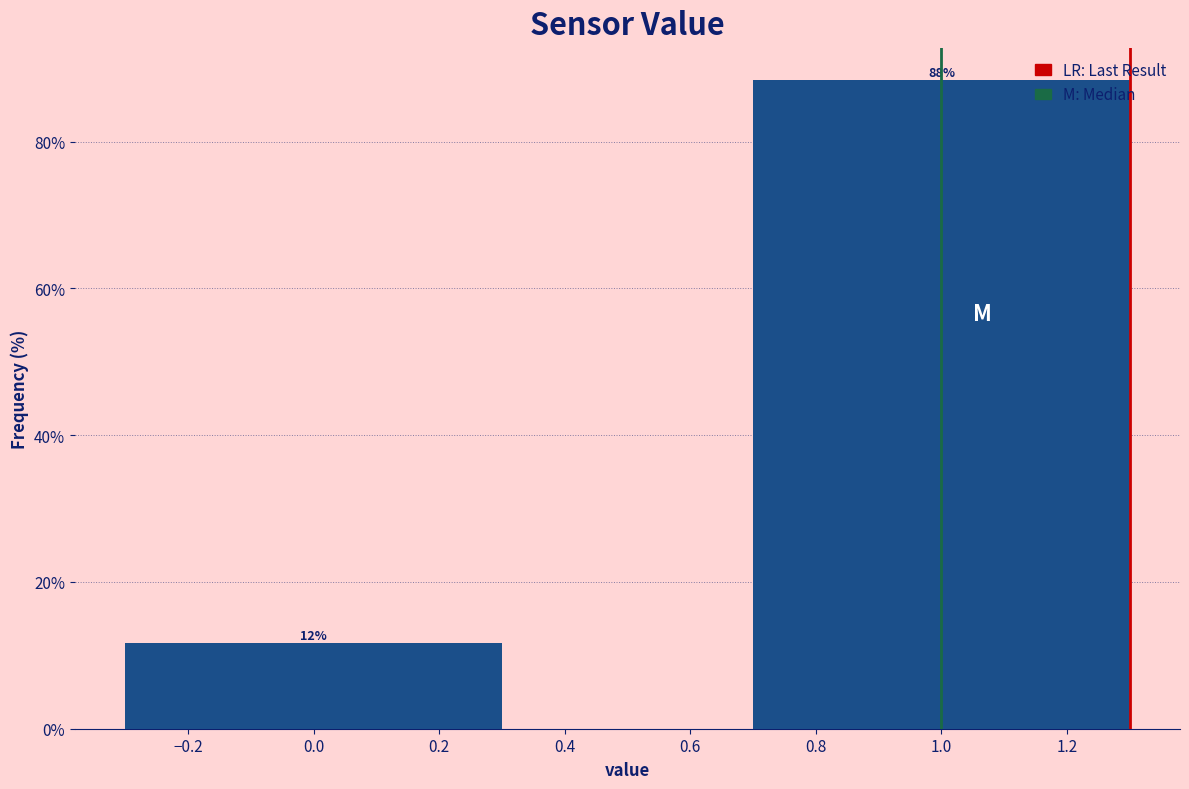

What is the sum of all values?

100.0